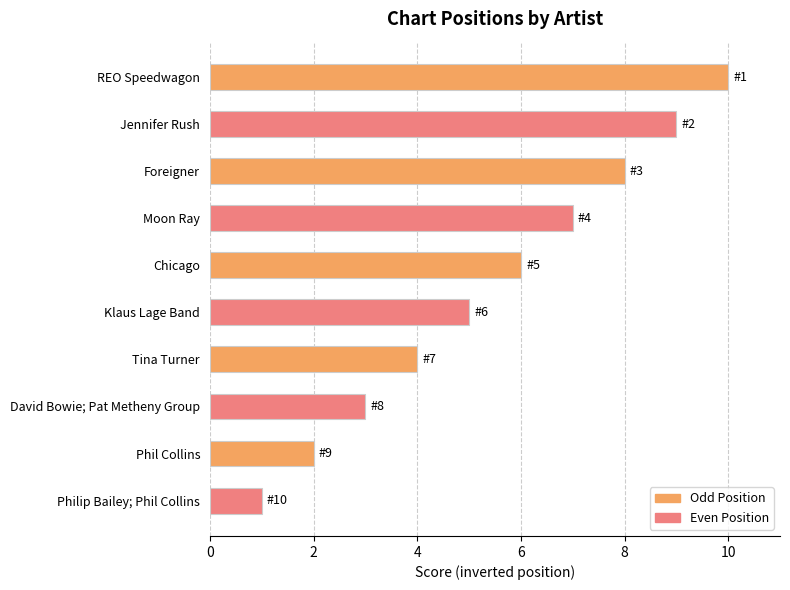

How many series are shown in this chart?

1